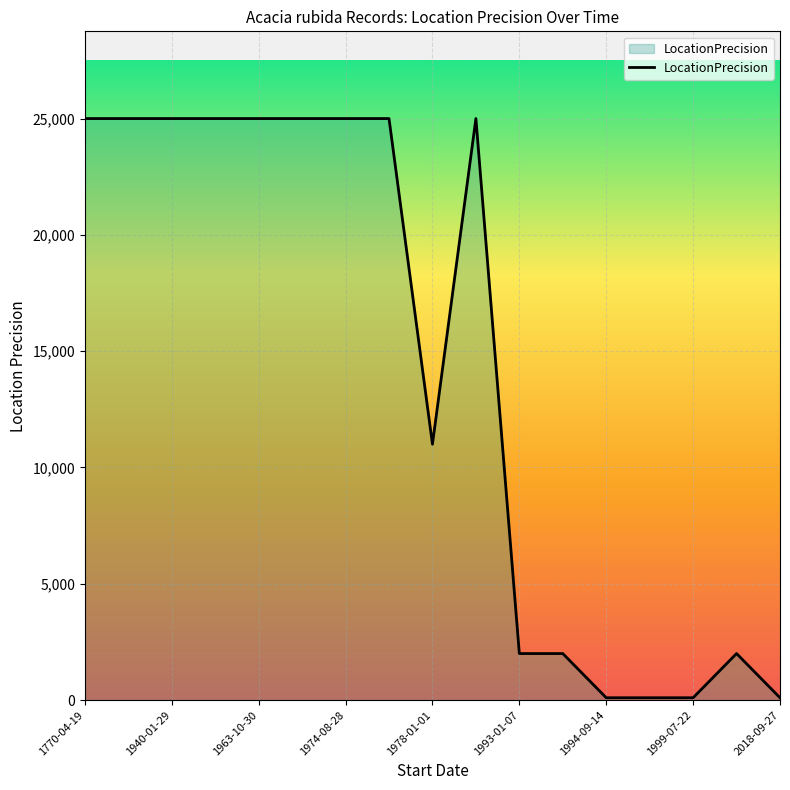

What is the maximum value shown in the chart?

25000